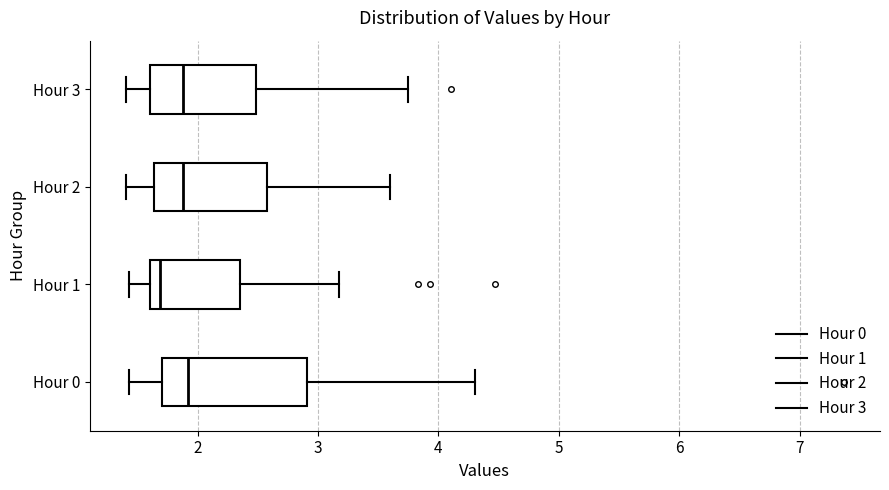

Reading bottom to top, read every box against the x-axis: the position of its median line, the range the box covers, and the ends of its whiskers. The values are not printed on the chart, so give them approximately, as read against the axis.

Hour 0: median 1.9, box 1.7 to 2.9, whiskers 1.4 to 4.3
Hour 1: median 1.7, box 1.6 to 2.3, whiskers 1.4 to 3.2
Hour 2: median 1.9, box 1.6 to 2.6, whiskers 1.4 to 3.6
Hour 3: median 1.9, box 1.6 to 2.5, whiskers 1.4 to 3.8